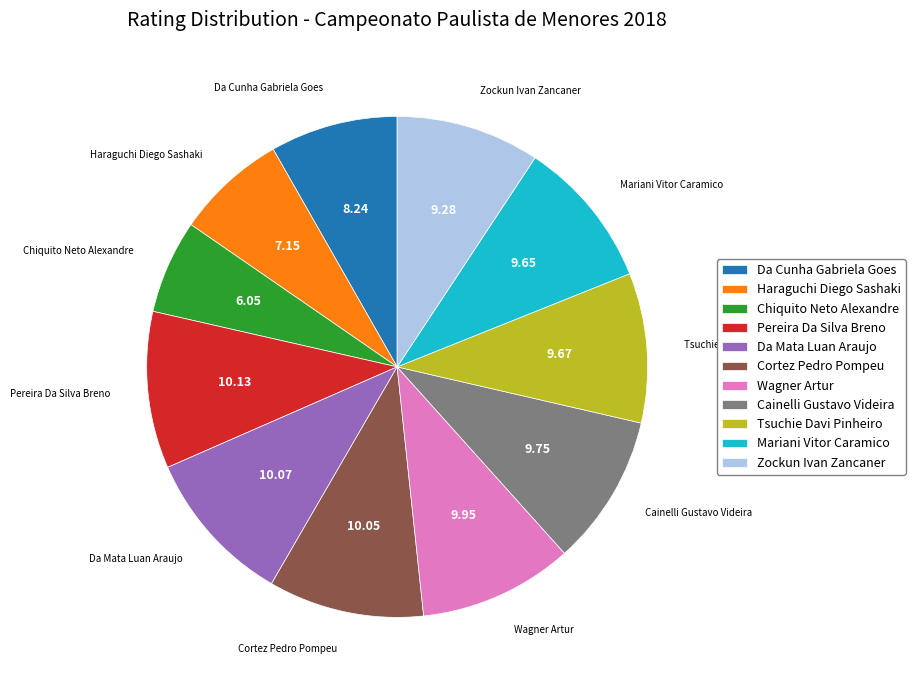

Does Zockun Ivan Zancaner account for over 50% of the chart?

No